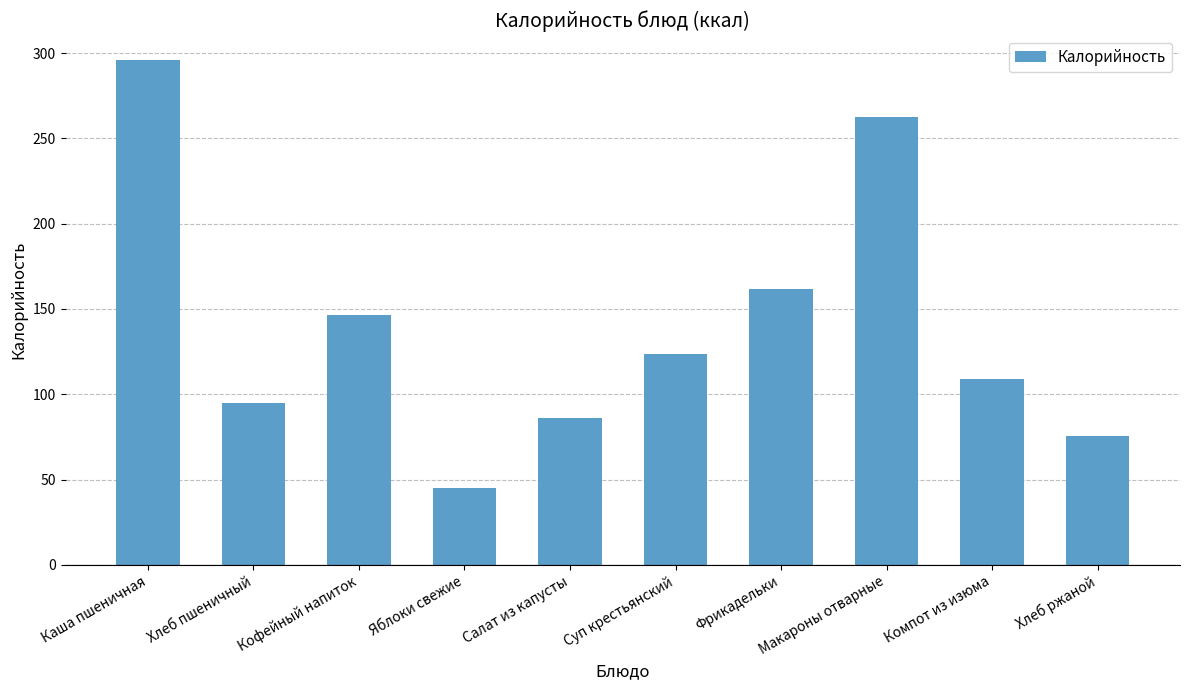

List the labels in order of value, smallest first.

Яблоки свежие, Хлеб ржаной, Салат из капусты, Хлеб пшеничный, Компот из изюма, Суп крестьянский, Кофейный напиток, Фрикадельки, Макароны отварные, Каша пшеничная